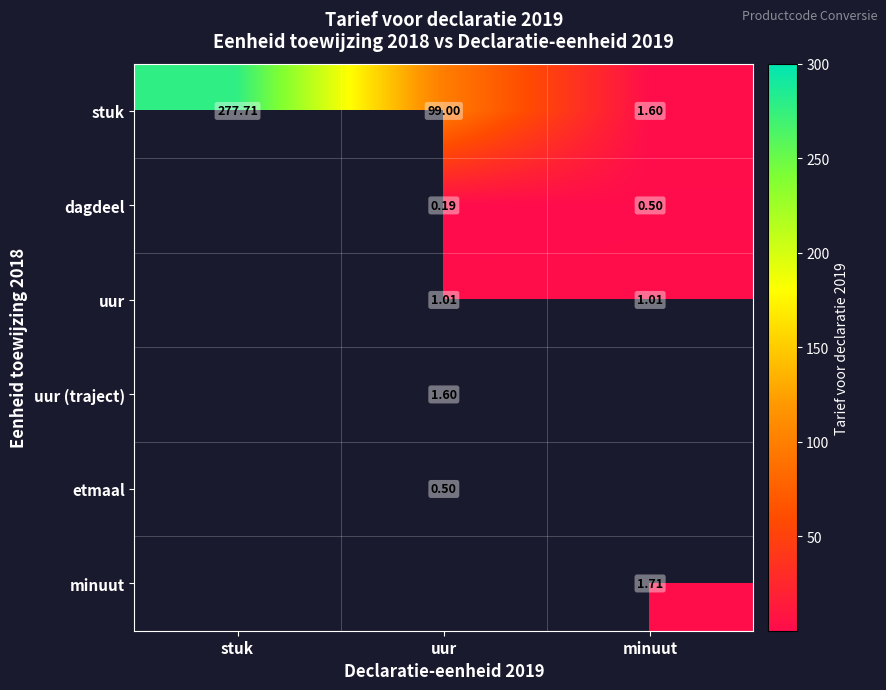

What is the total value across all series at stuk?

277.7